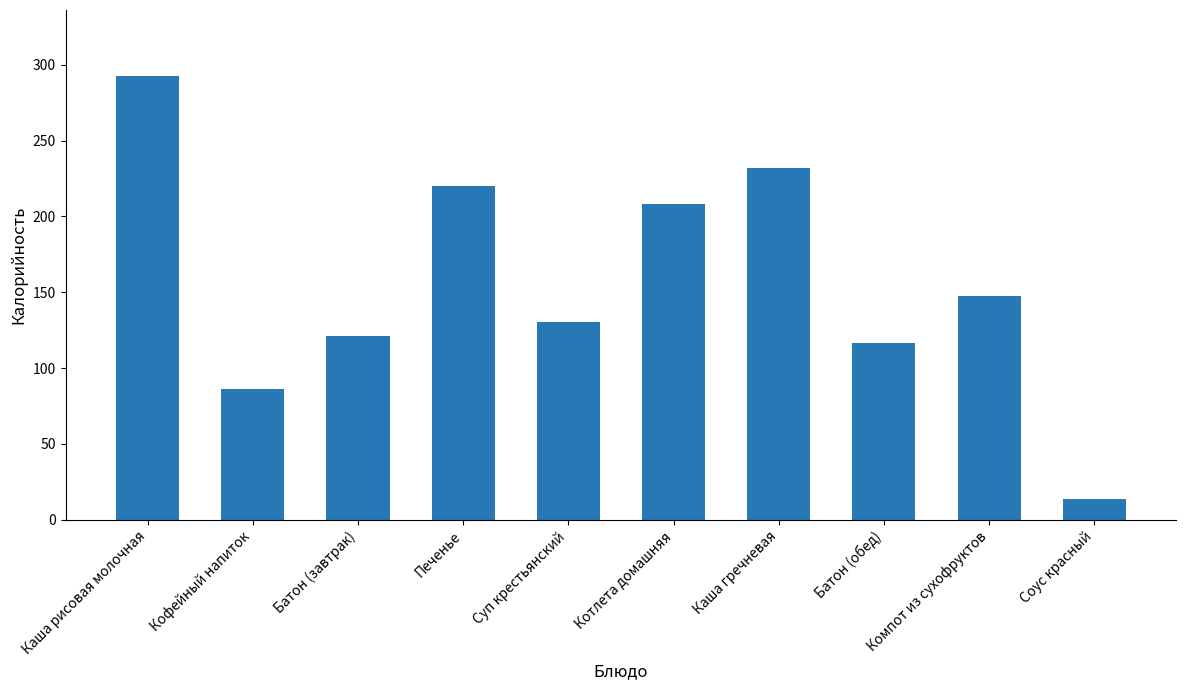

The value at Котлета домашняя is 54.3. True or false?

False